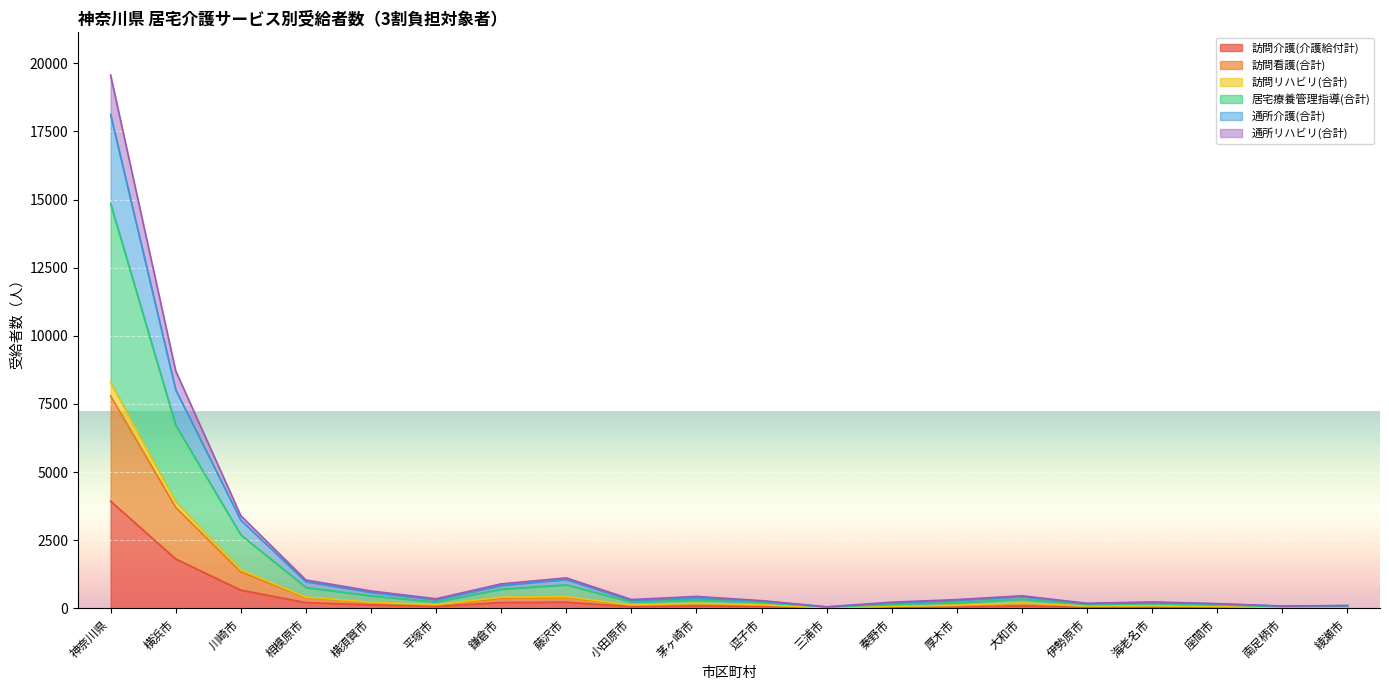

What is the difference between the highest and lowest values at 神奈川県?

15641